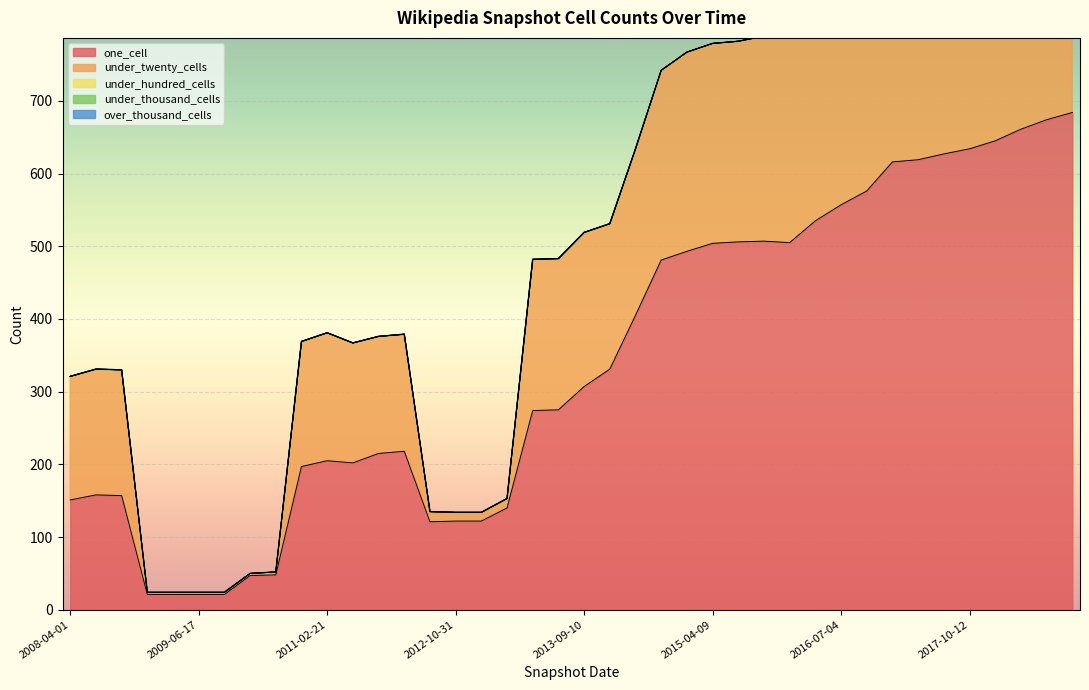

What is the highest value of the one_cell series?

684